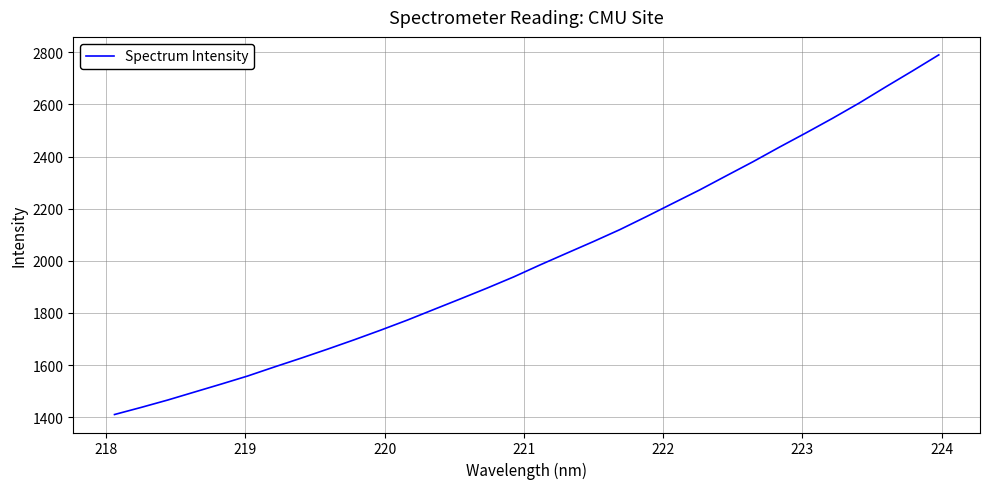

What is the average value?

2010.0